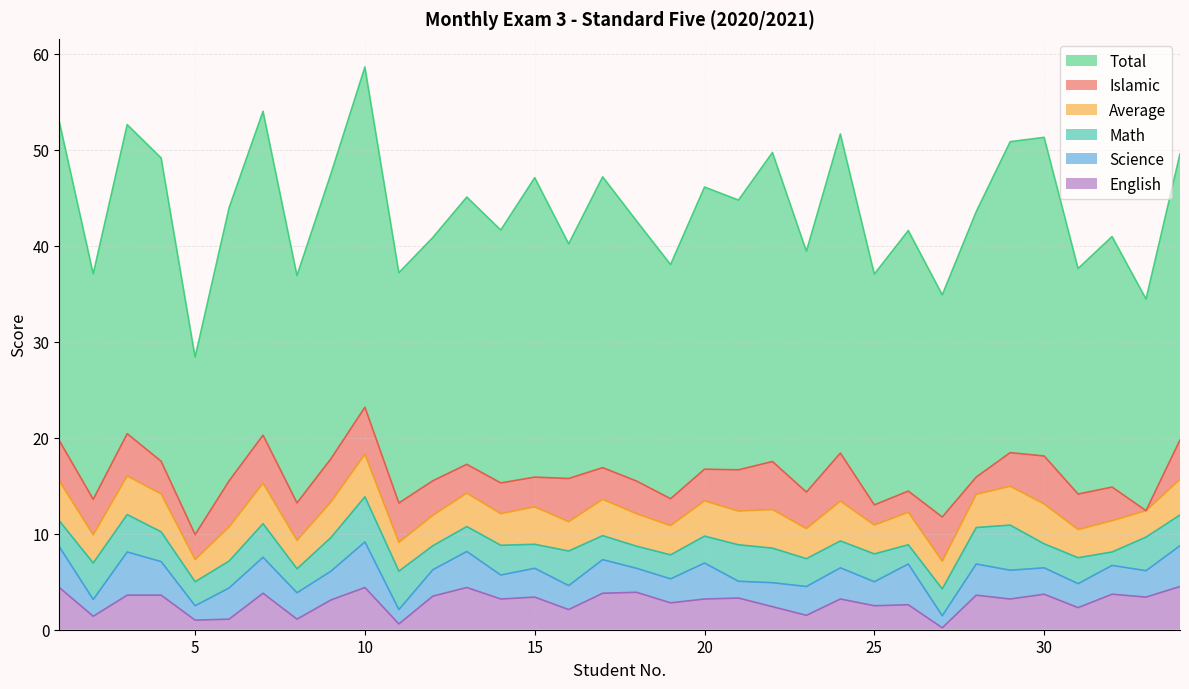

What is the sum of all Total values?

948.2